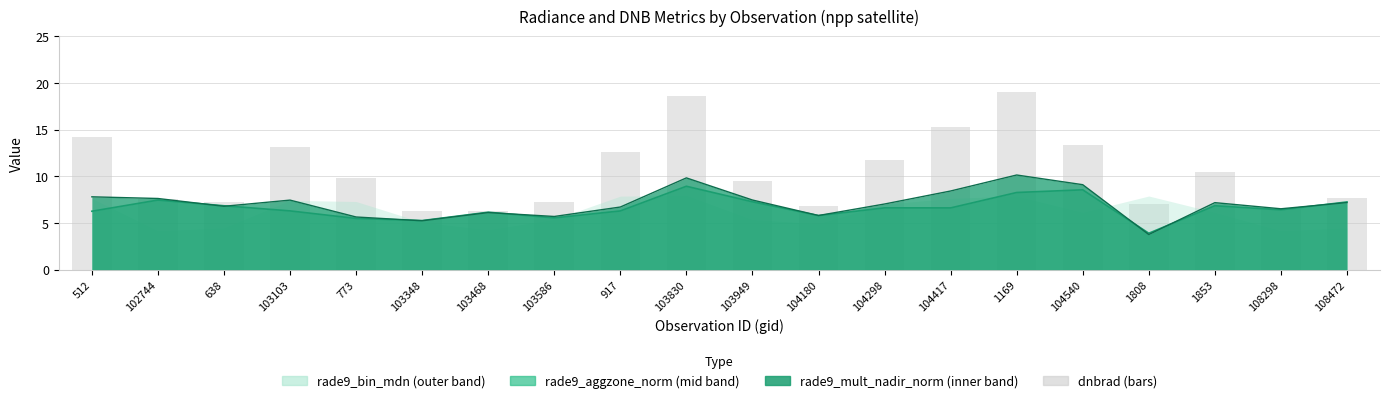

What value does the data have at 104540?

13.3